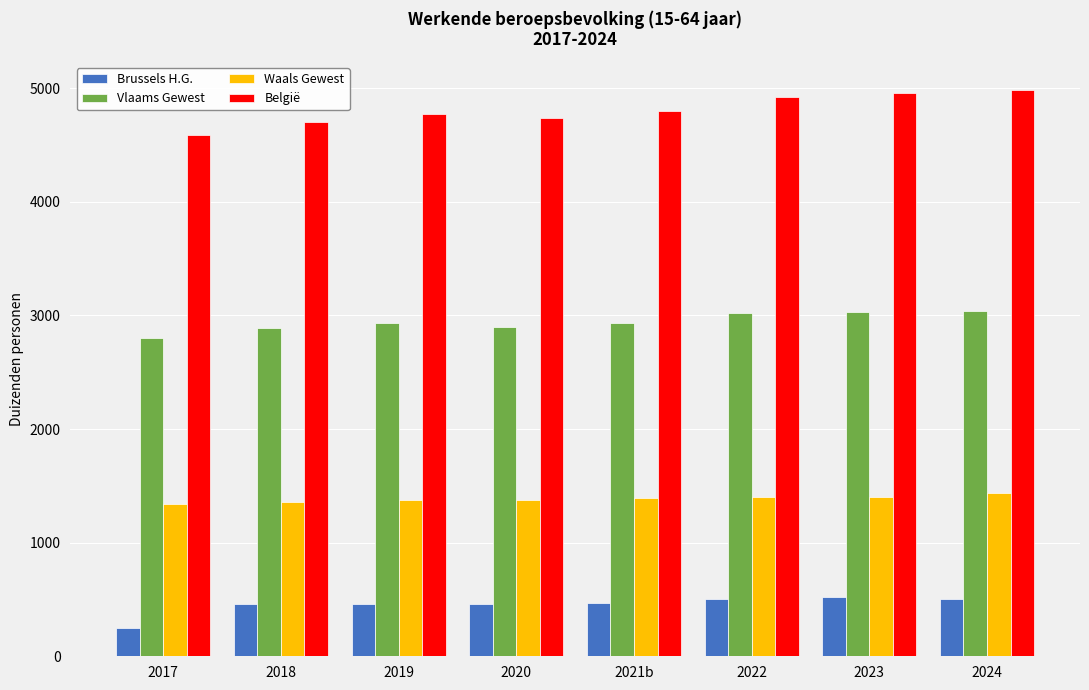

What is the total value across all series at 2024?

9962.3